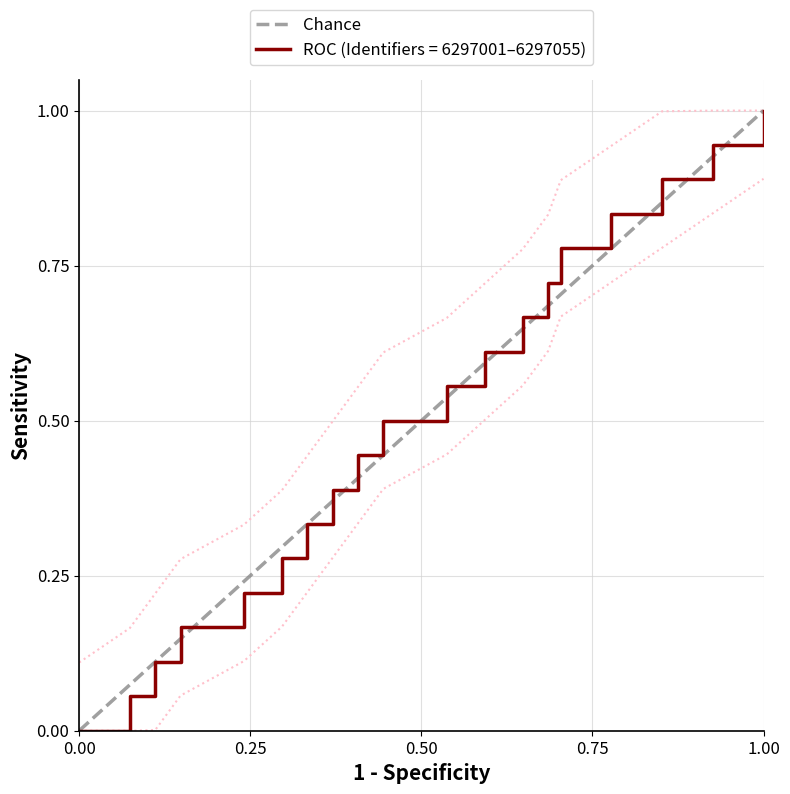

What is the sum of all values?

1